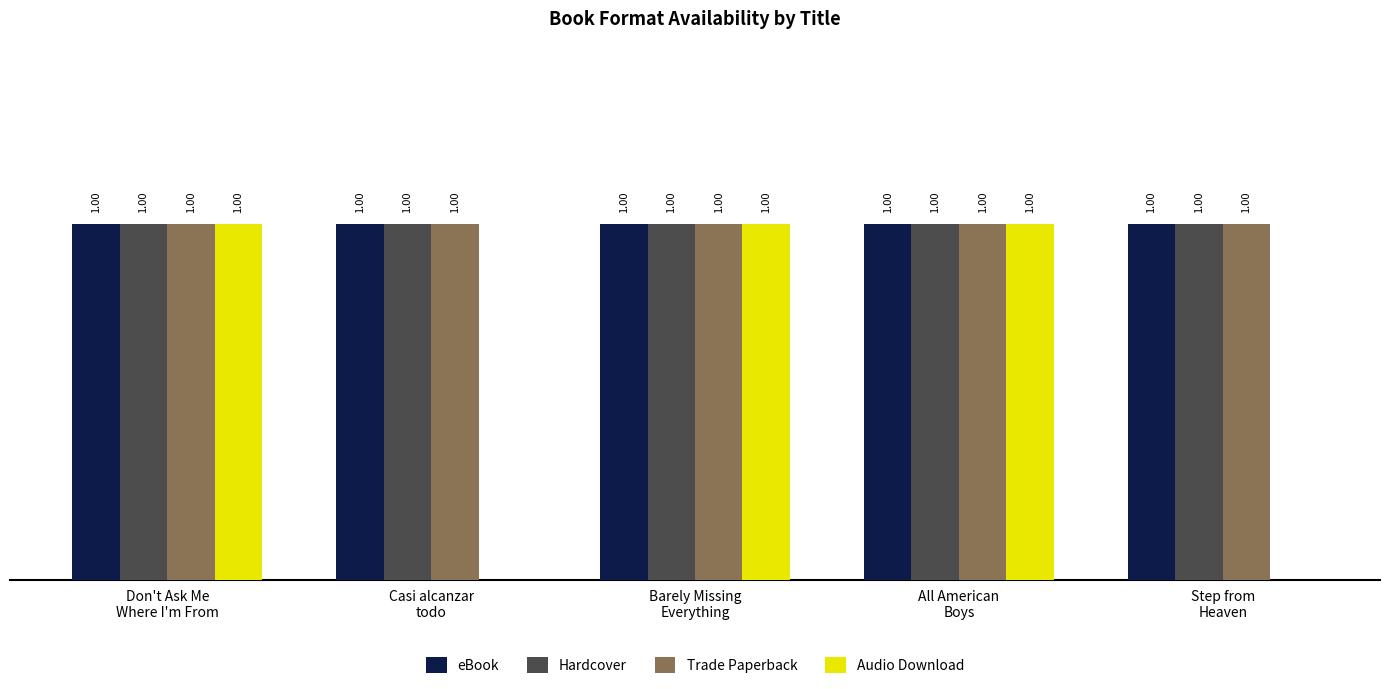

What are all the series names shown in the legend?

eBook, Hardcover, Trade Paperback, Audio Download